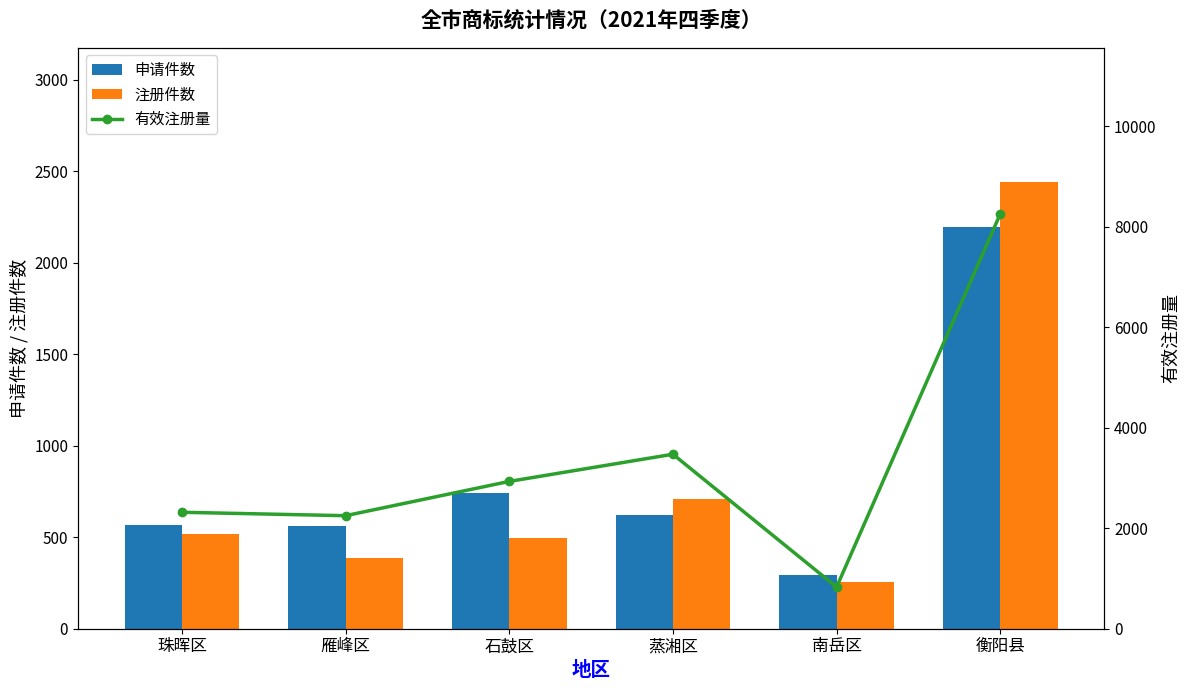

Where is 有效注册量 nearest to the value 4542?

蒸湘区